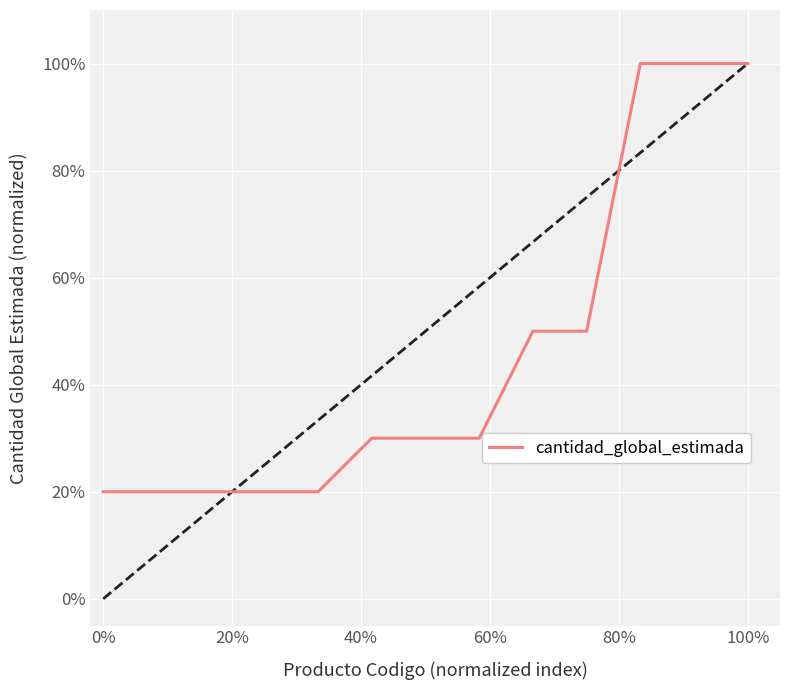

Does the chart display data point markers on the line(s)?

No